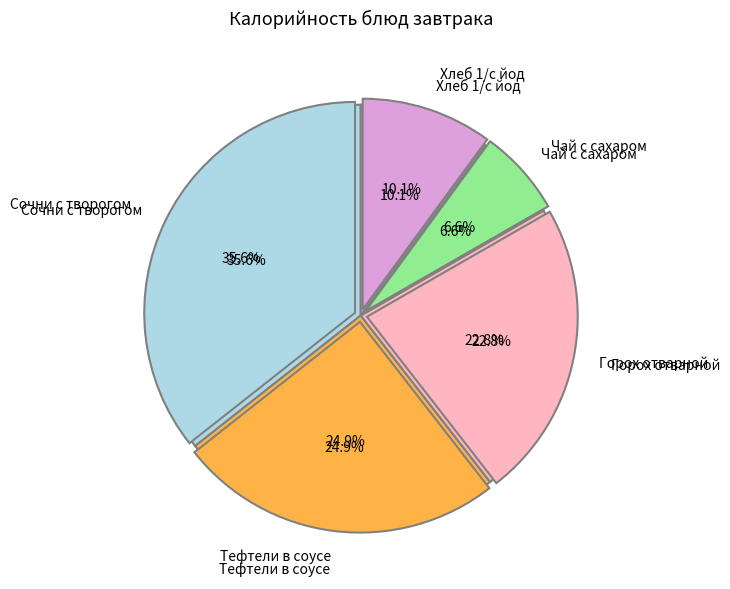

Combined, what portion of the pie is Сочни с творогом and Тефтели в соусе?

60.5%